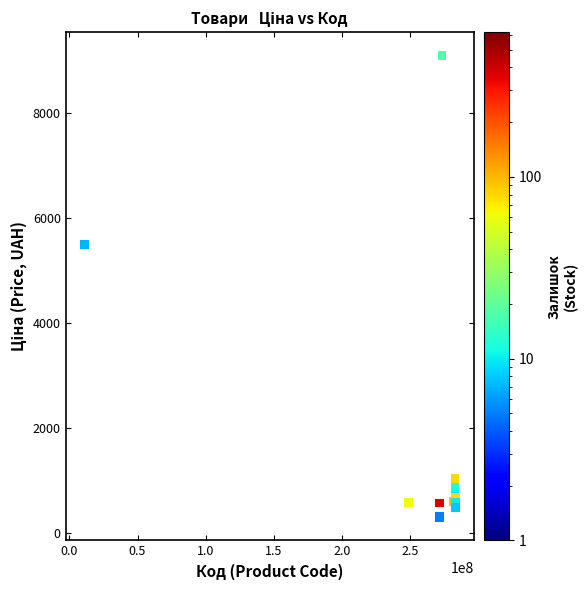

What Y value in the scatter plot is closest to 4696?

5497.3